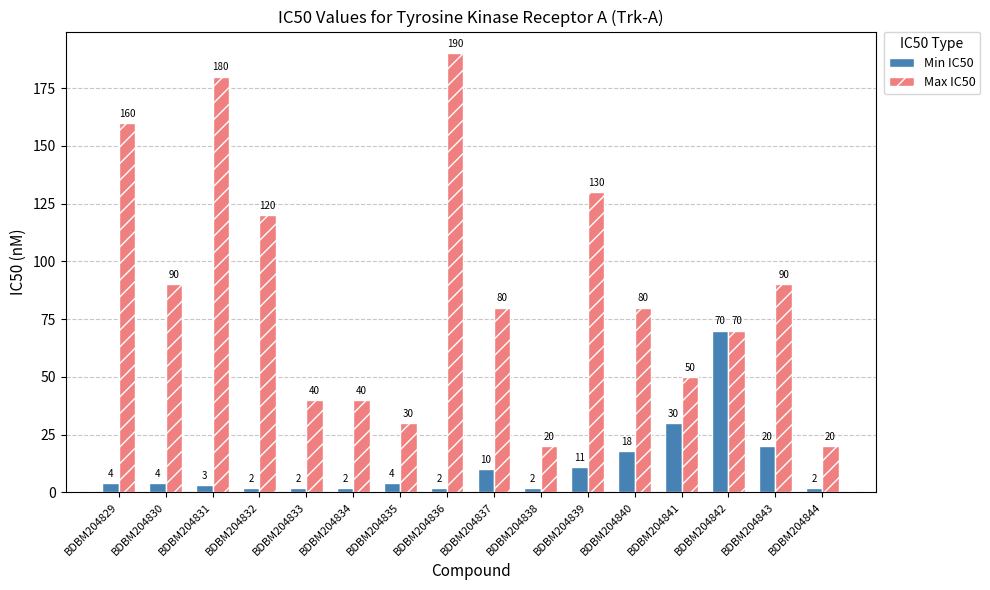

Which series changed the most between BDBM204832 and BDBM204836?

Max IC50